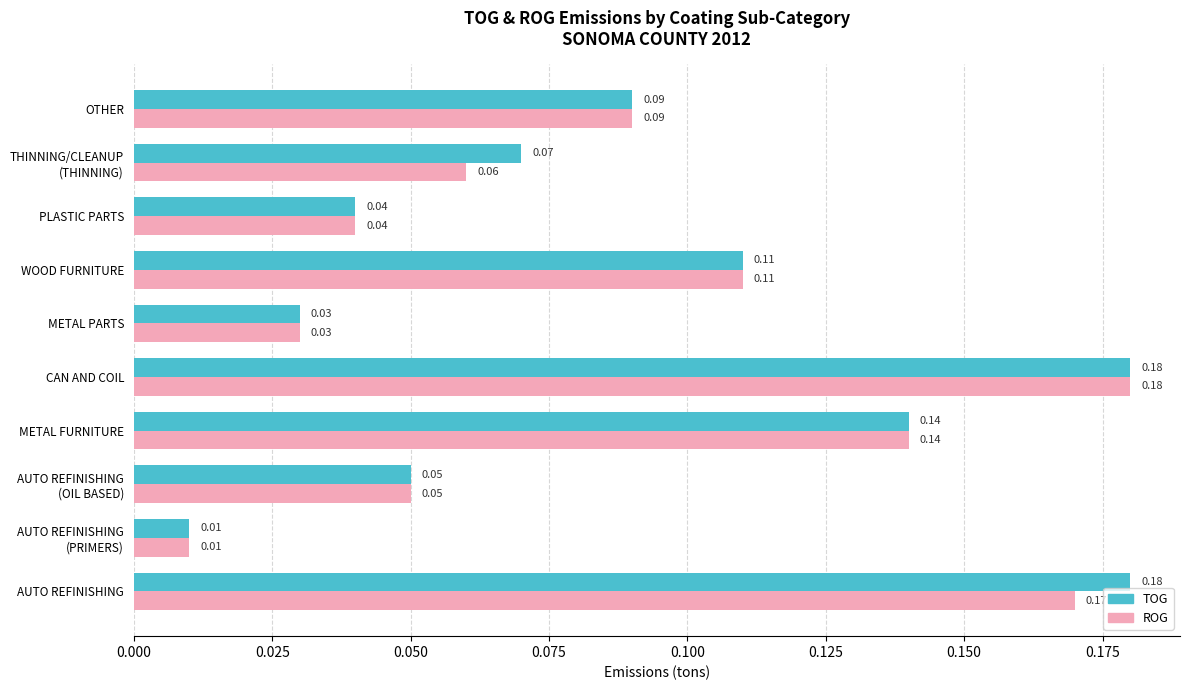

At which category is the sum across all series the highest?

CAN AND COIL